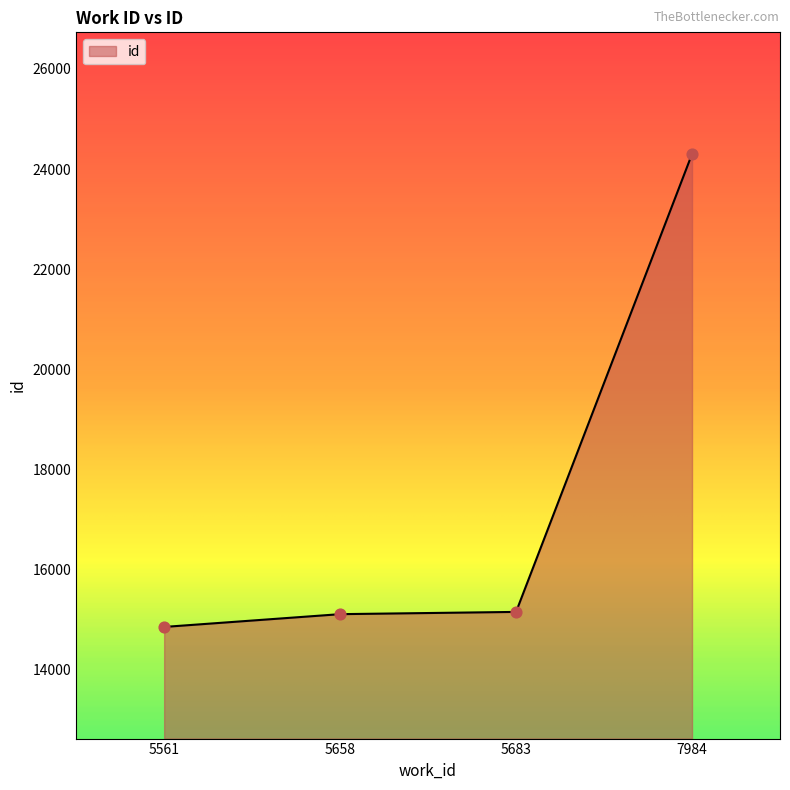

What is the change in value from 5561 to 5658?

+255